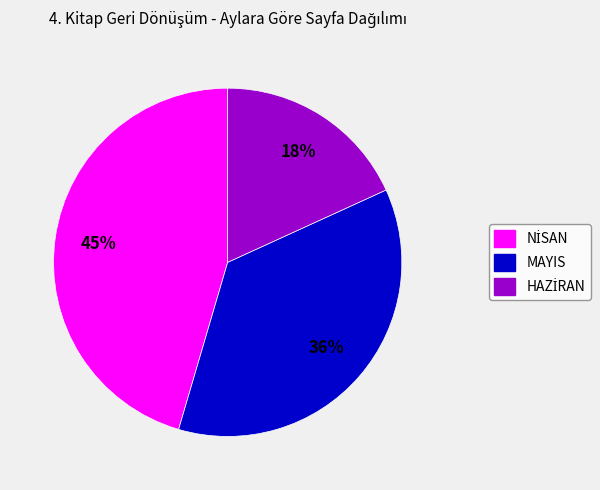

The MAYIS slice represents 50% of the pie. True or false?

False